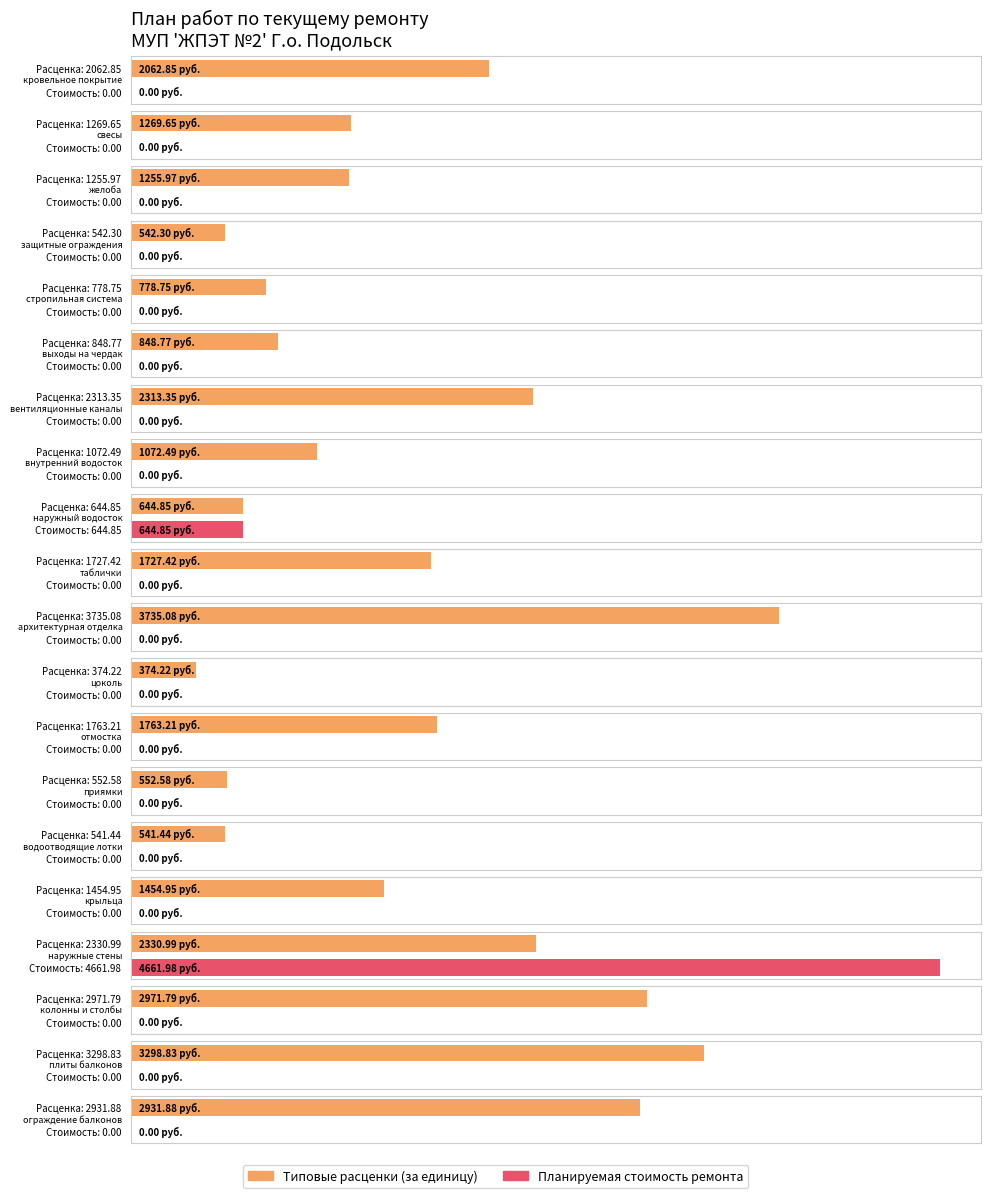

What is the label of the 19th bar from the right?

свесы